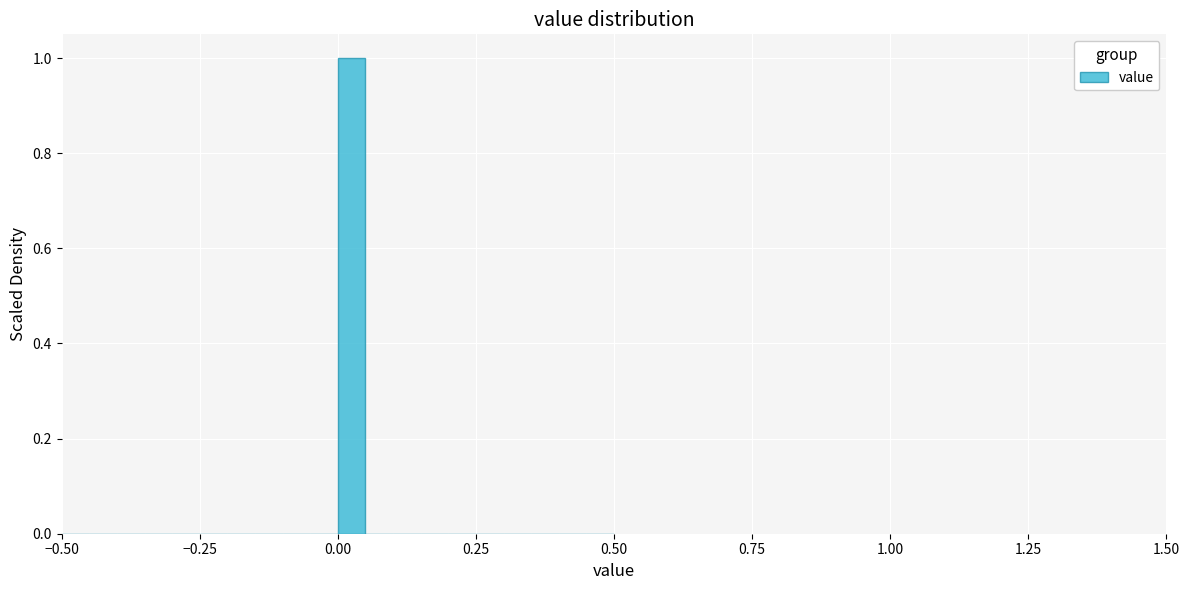

Read against the x-axis, roughly where is the centre of the tallest bar?

0.05